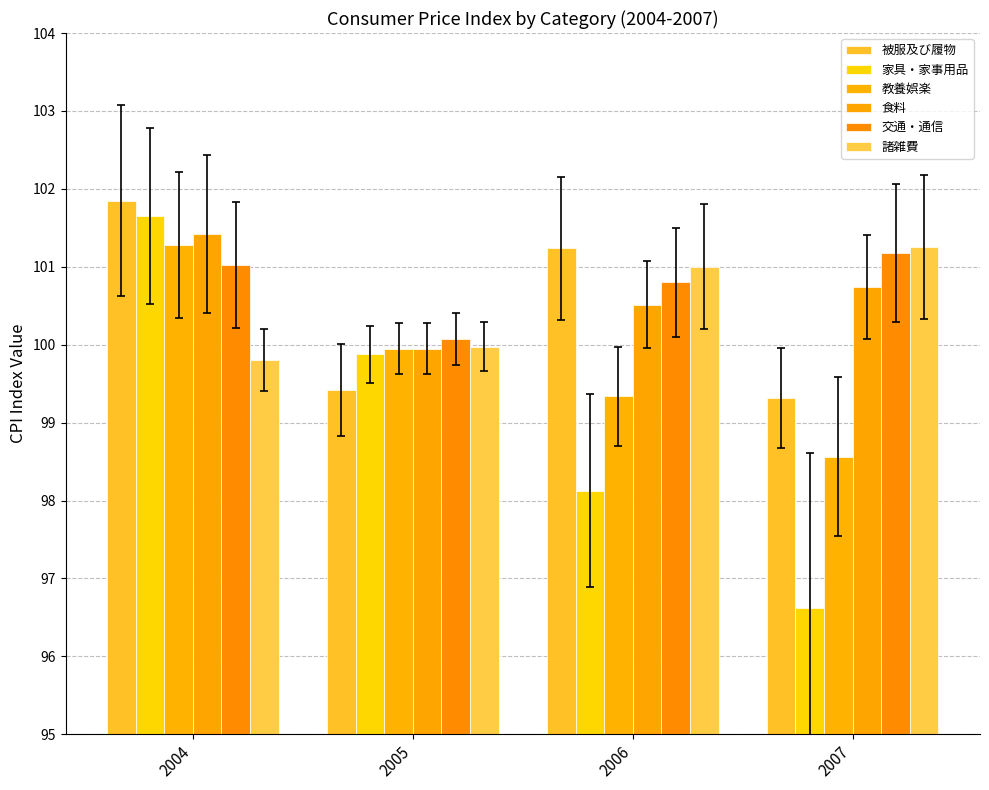

What is the sum of the 諸雑費 values at 2006 and 2004?

200.8